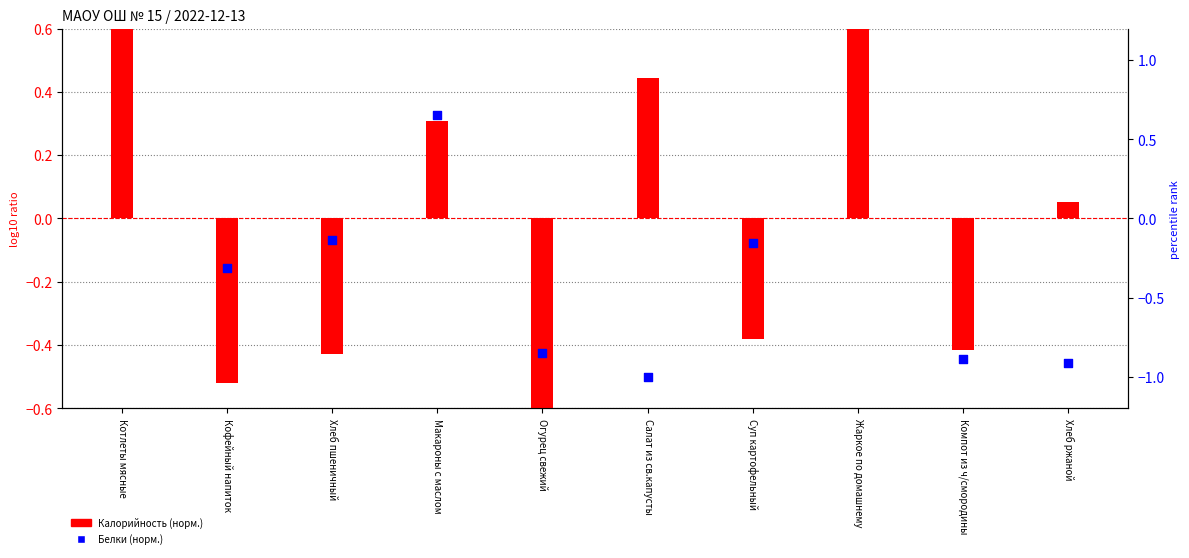

At how many categories does at least one series exceed 1?

2